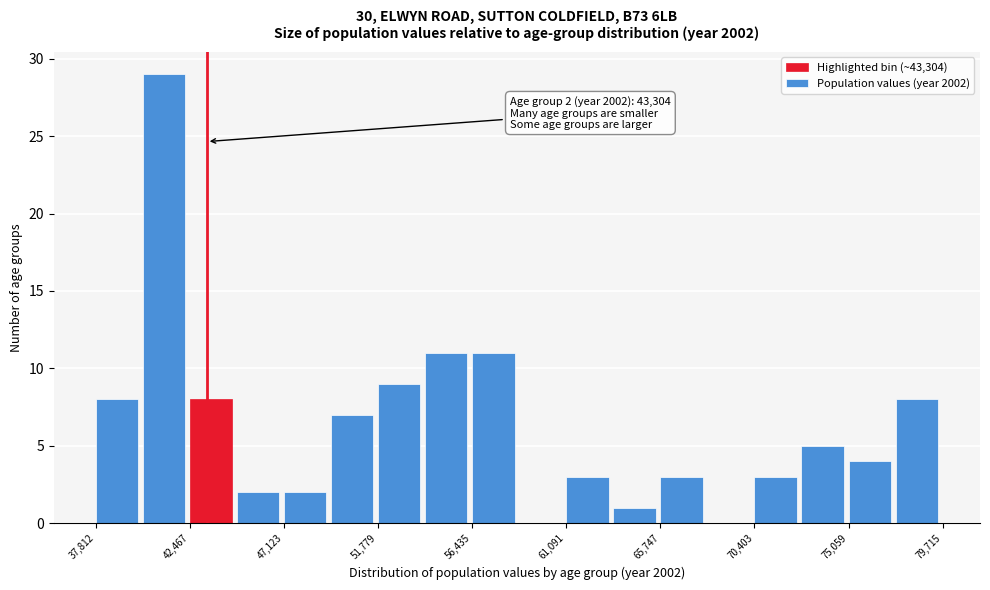

Over which range of the x-axis is the bar tallest?

40000 to 42500